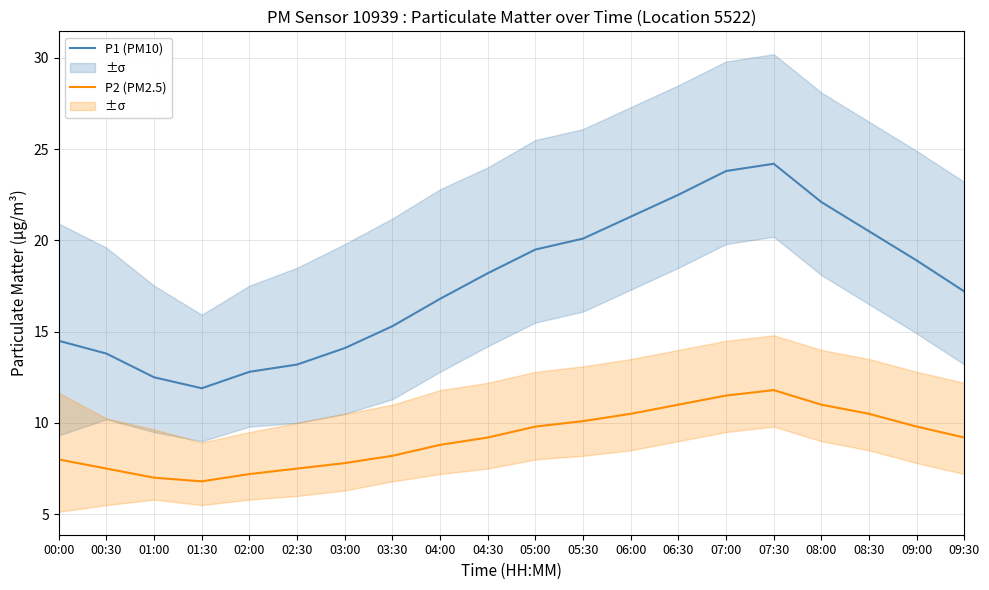

Reading right to left, extract all data points from this chart.

P1 (PM10): 09:30=17.2	09:00=18.9	08:30=20.5	08:00=22.1	07:30=24.2	07:00=23.8	06:30=22.5	06:00=21.3	05:30=20.1	05:00=19.5	04:30=18.2	04:00=16.8	03:30=15.3	03:00=14.1	02:30=13.2	02:00=12.8	01:30=11.9	01:00=12.5	00:30=13.8	00:00=14.5
P2 (PM2.5): 09:30=9.2	09:00=9.8	08:30=10.5	08:00=11.0	07:30=11.8	07:00=11.5	06:30=11.0	06:00=10.5	05:30=10.1	05:00=9.8	04:30=9.2	04:00=8.8	03:30=8.2	03:00=7.8	02:30=7.5	02:00=7.2	01:30=6.8	01:00=7.0	00:30=7.5	00:00=8.0